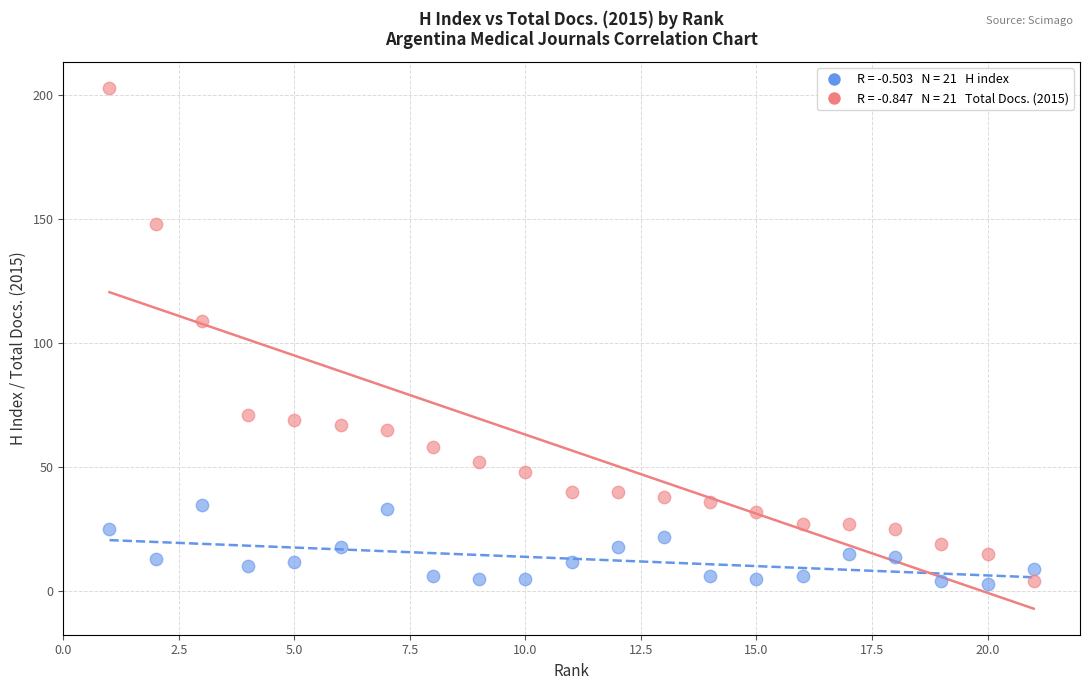

Across all series, what Y value is closest to 103?

109